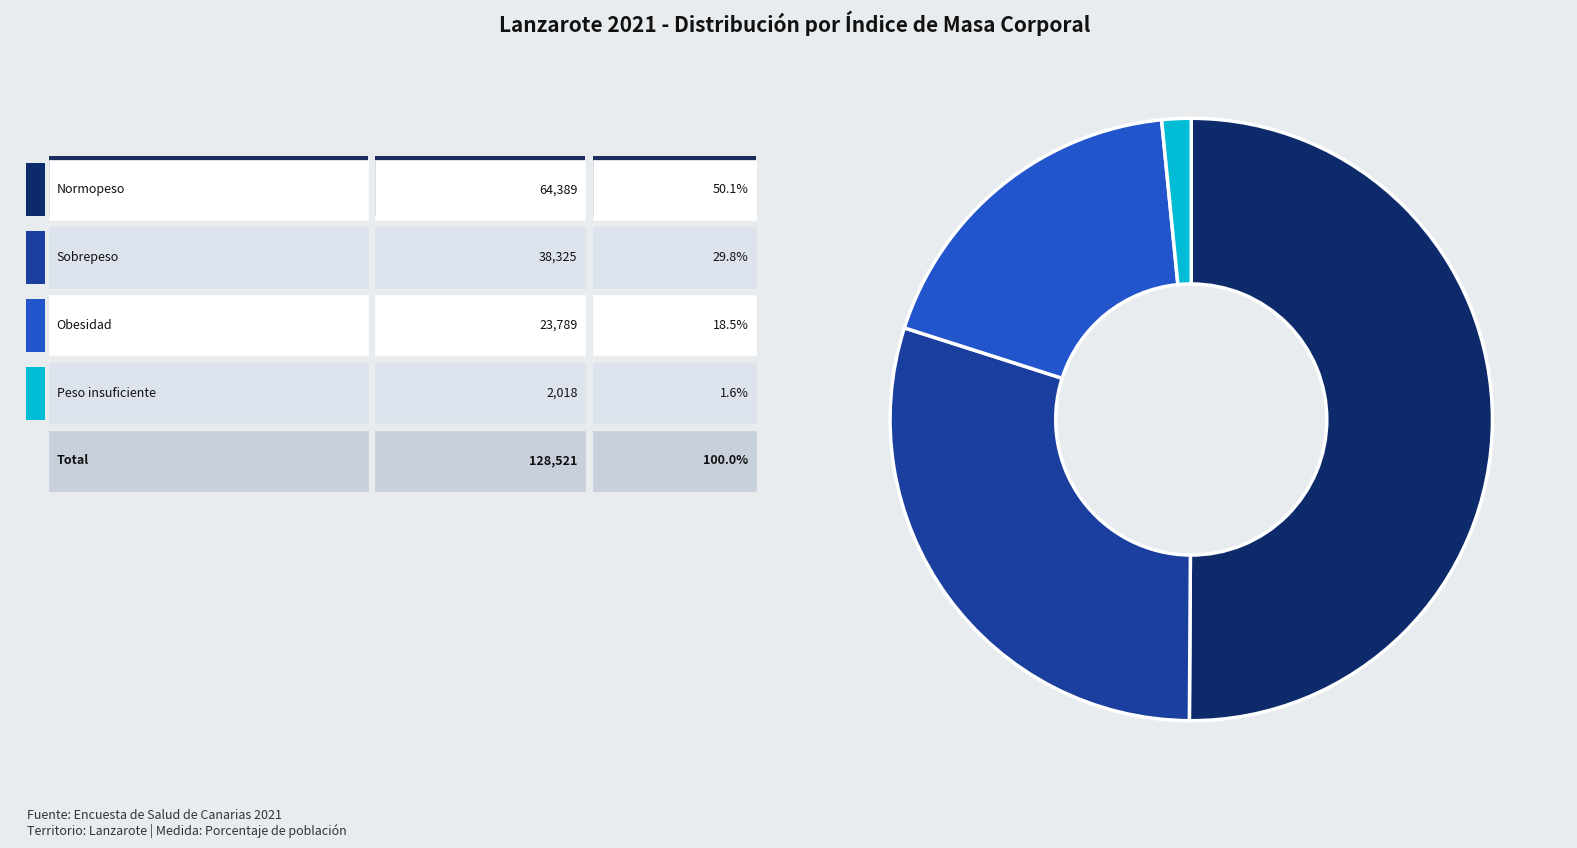

Count the number of slices in the pie.

4